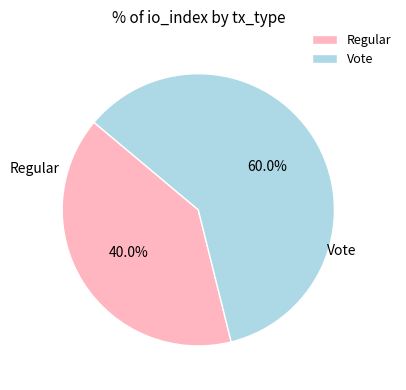

Is it true that Vote is 60% of the pie?

True